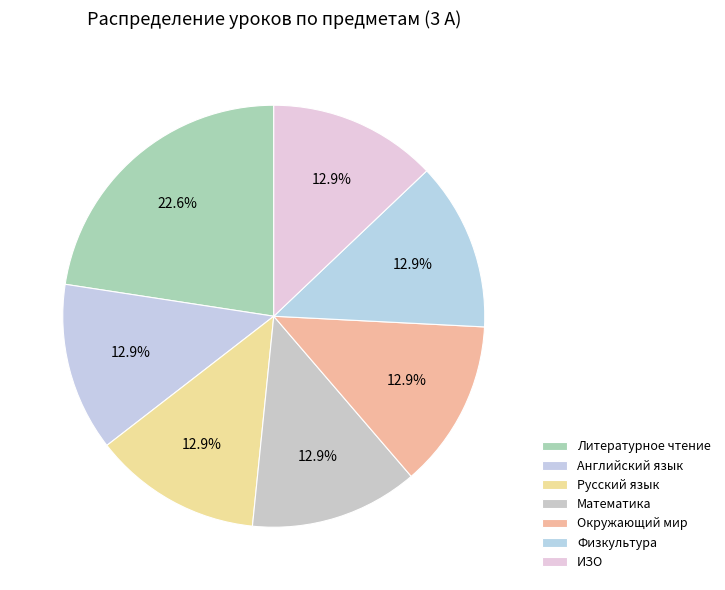

What is the ratio of the value at Физкультура to the value at ИЗО?

1.0